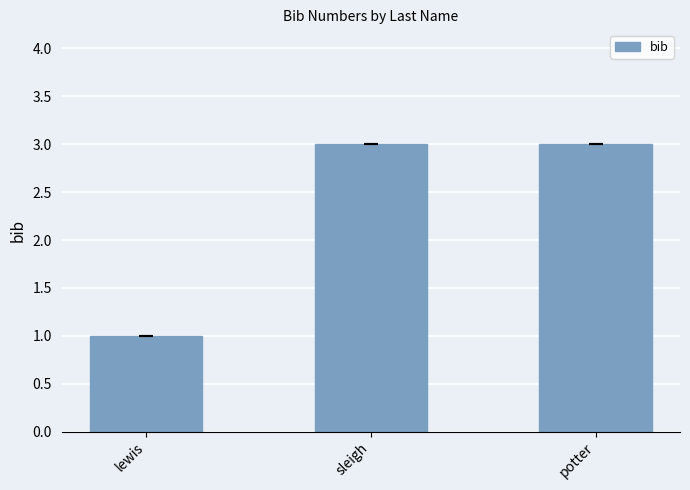

What is the sum of all values?

7